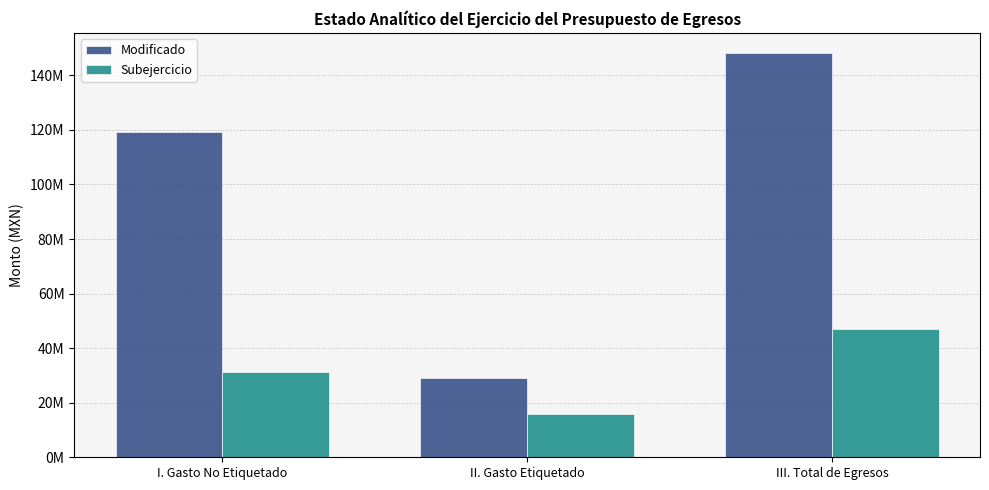

The value of Subejercicio at II. Gasto Etiquetado is 8736443.8. True or false?

False